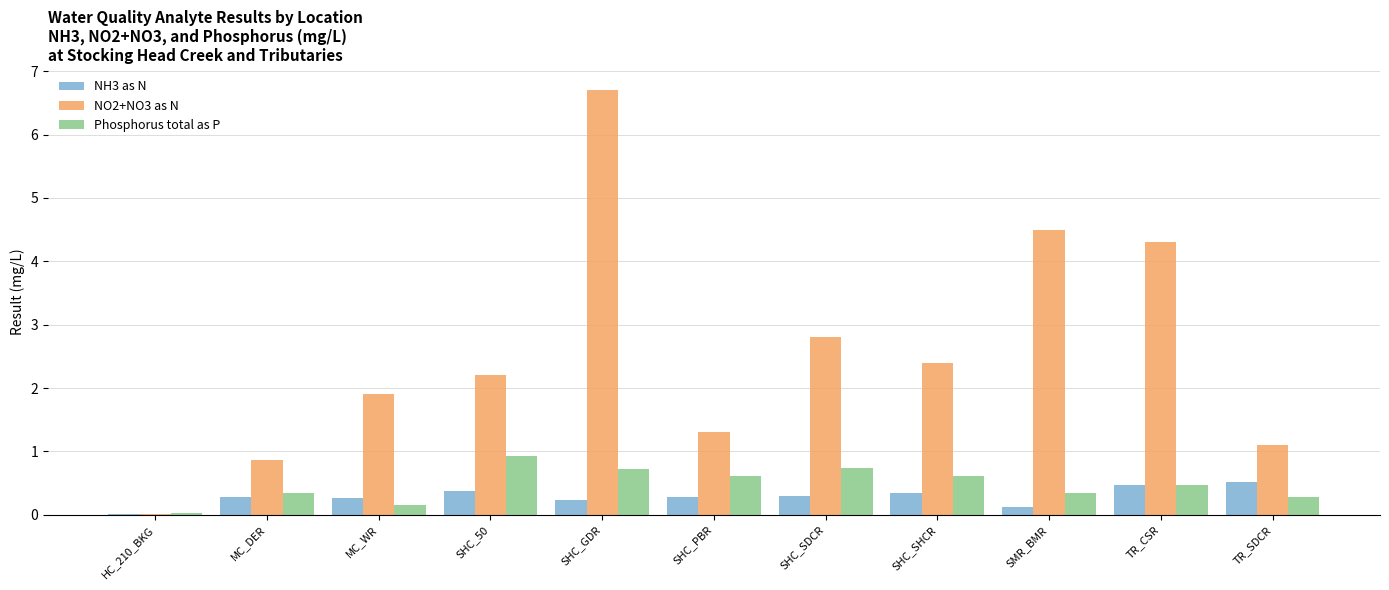

Is the value of NO2+NO3 as N at SHC_GDR greater than the value of Phosphorus total as P at TR_CSR?

Yes